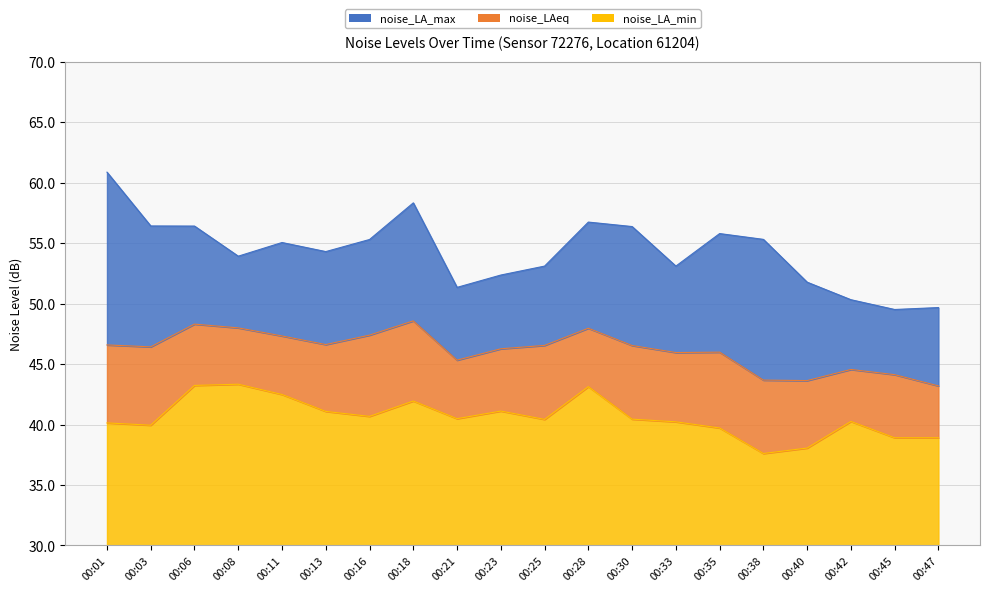

How many lines are shown in the chart?

3